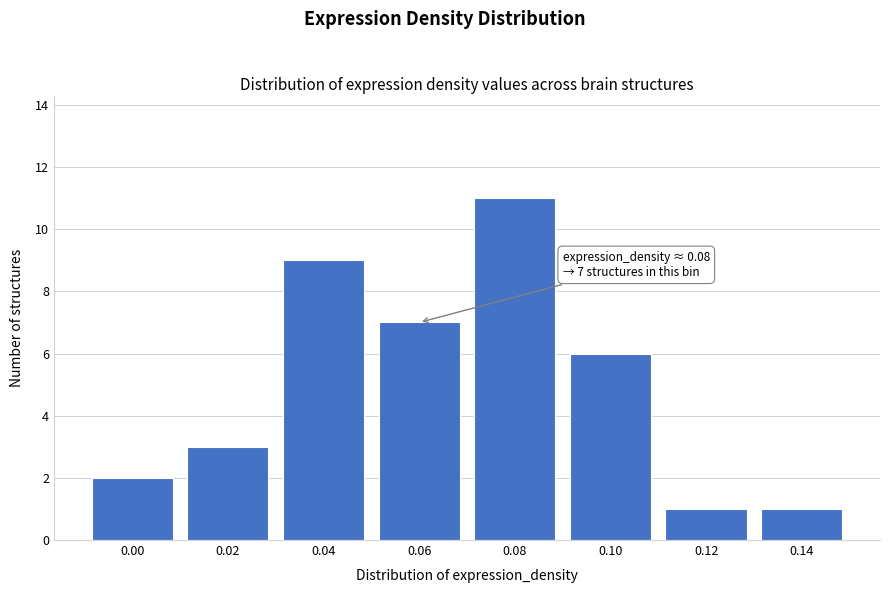

Reading left to right, list all the values displayed in this chart.

0.00=2	0.02=3	0.04=9	0.06=7	0.08=11	0.10=6	0.12=1	0.14=1